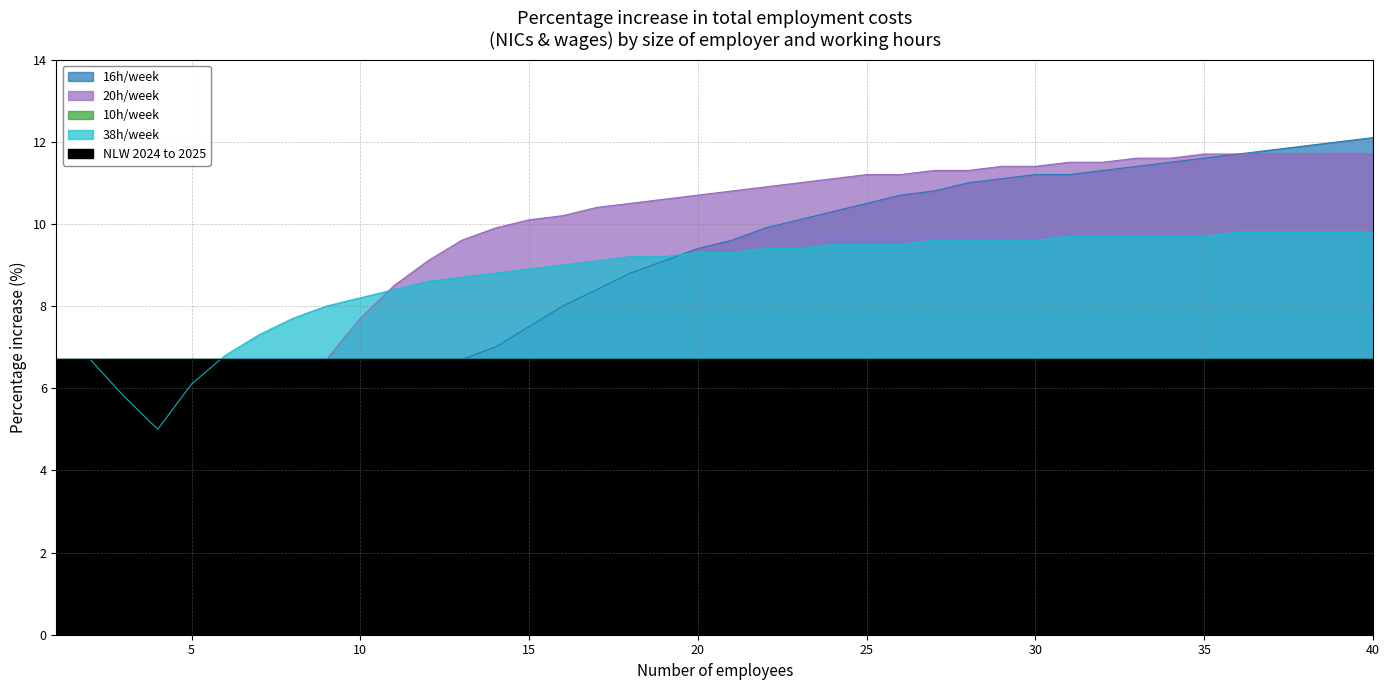

What is the average value of the 16h/week series?

9.2